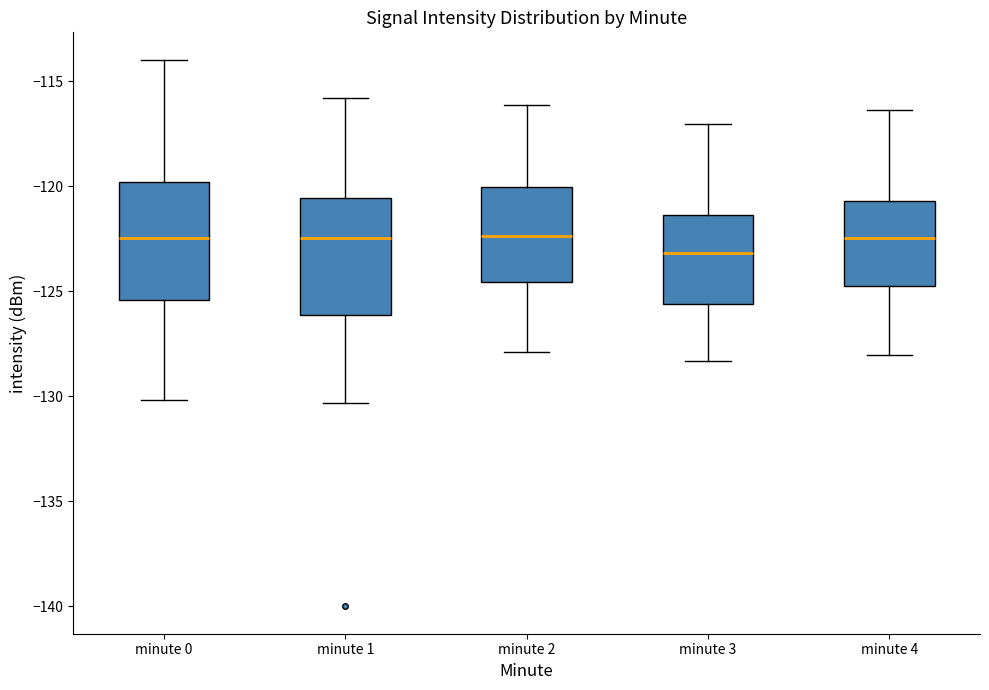

Where does the median line of the box for minute 4 sit on the y-axis? The values are not printed on the chart, so give them approximately, as read against the axis.

-122.5